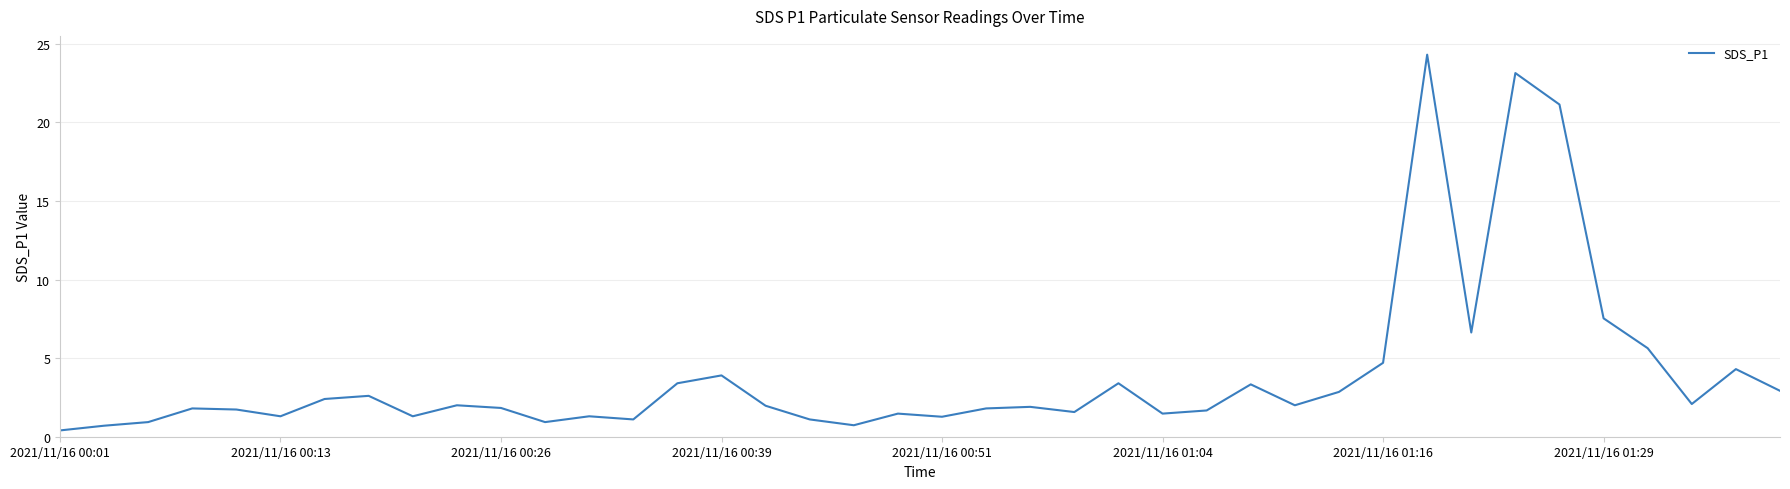

What is the difference between the maximum and minimum values?

23.9